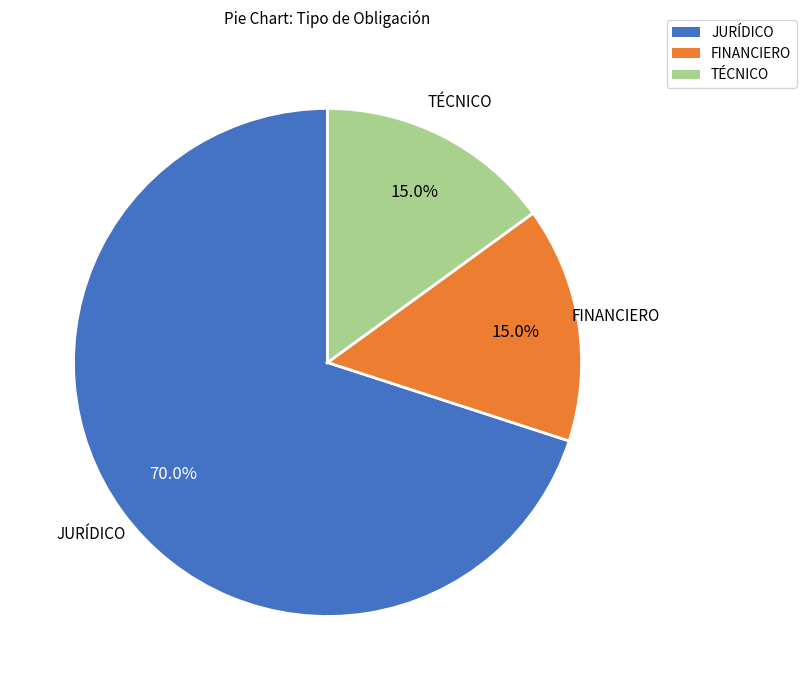

What percentage do JURÍDICO and FINANCIERO together represent?

85.0%